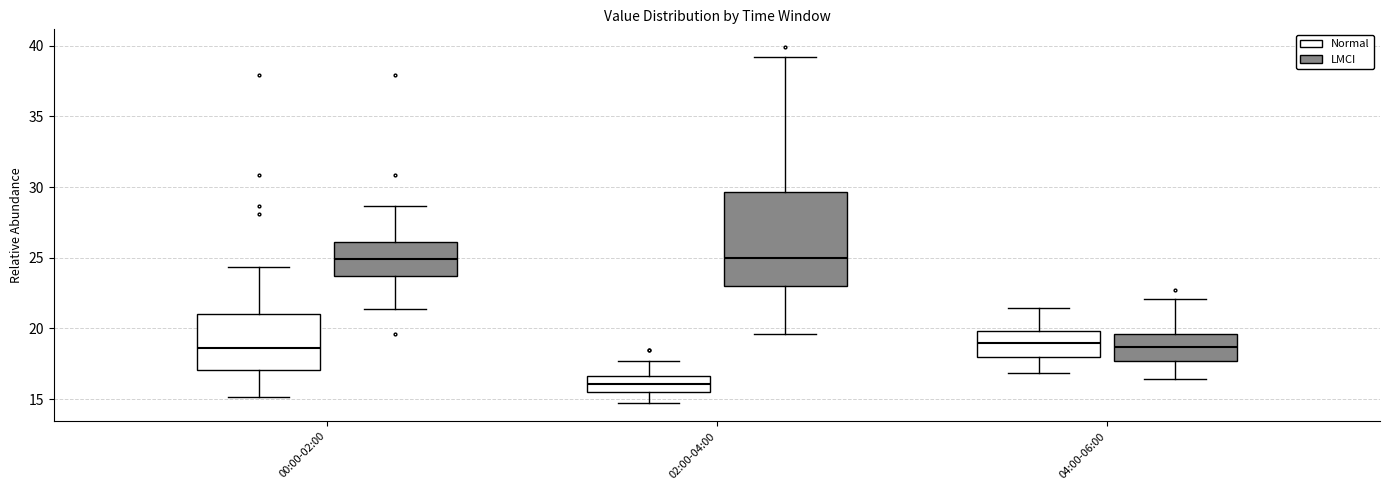

Reading left to right, read every box against the y-axis: the position of its median line, the range the box covers, and the ends of its whiskers. The values are not printed on the chart, so give them approximately, as read against the axis.

00:00-02:00 (Normal): median 18.5, box 17.0 to 21.0, whiskers 15.0 to 24.5
00:00-02:00 (LMCI): median 25.0, box 23.5 to 26.0, whiskers 21.5 to 28.5
02:00-04:00 (Normal): median 16.0, box 15.5 to 16.5, whiskers 14.5 to 17.5
02:00-04:00 (LMCI): median 25.0, box 23.0 to 29.5, whiskers 19.5 to 39.0
04:00-06:00 (Normal): median 19.0, box 18.0 to 20.0, whiskers 17.0 to 21.5
04:00-06:00 (LMCI): median 18.5, box 17.5 to 19.5, whiskers 16.5 to 22.0